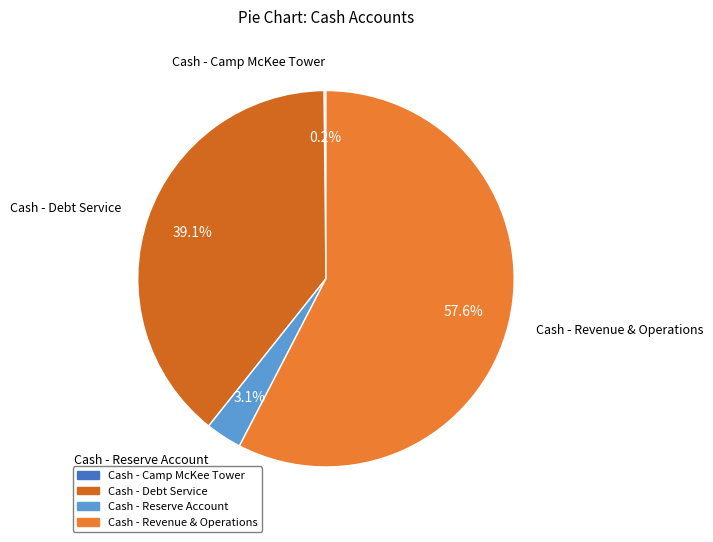

Which slice is the largest?

Cash - Revenue & Operations